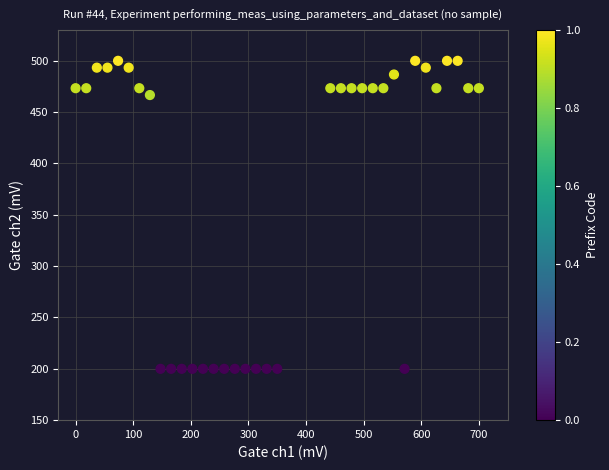

What Y value in the scatter plot is closest to 350?

466.7